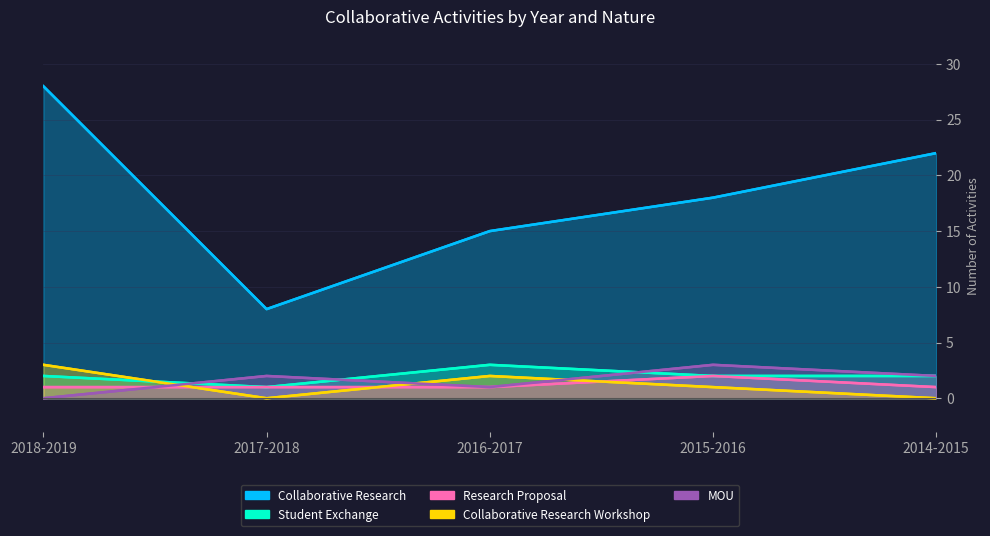

What position from the right is 2018-2019?

5